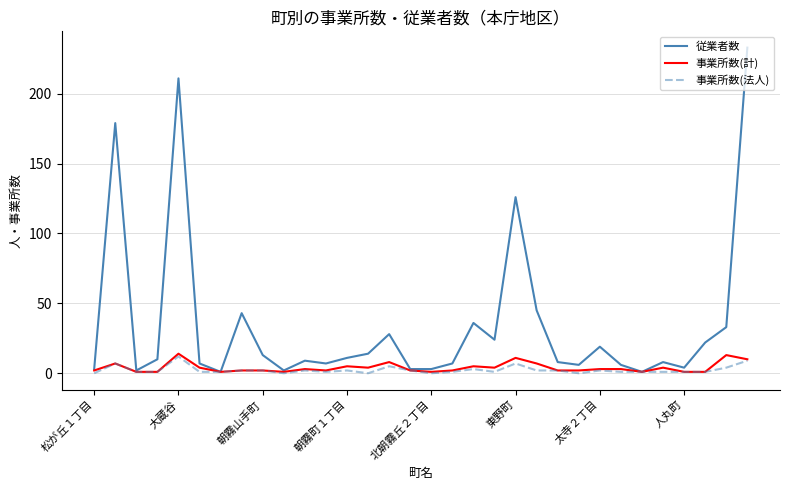

What is the greatest value displayed?

233